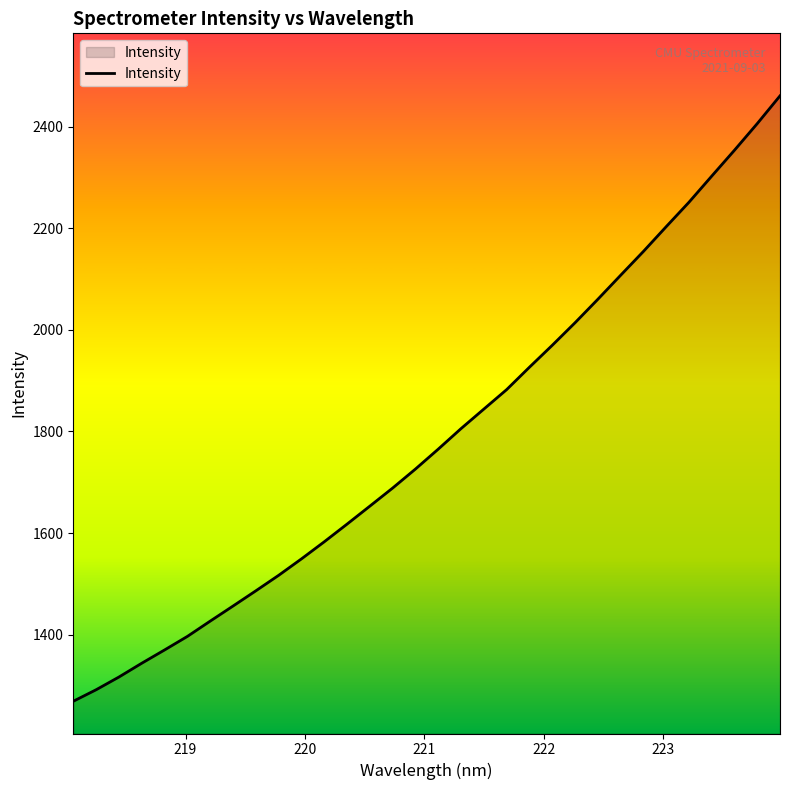

What is the difference between the maximum and minimum values?

1191.5